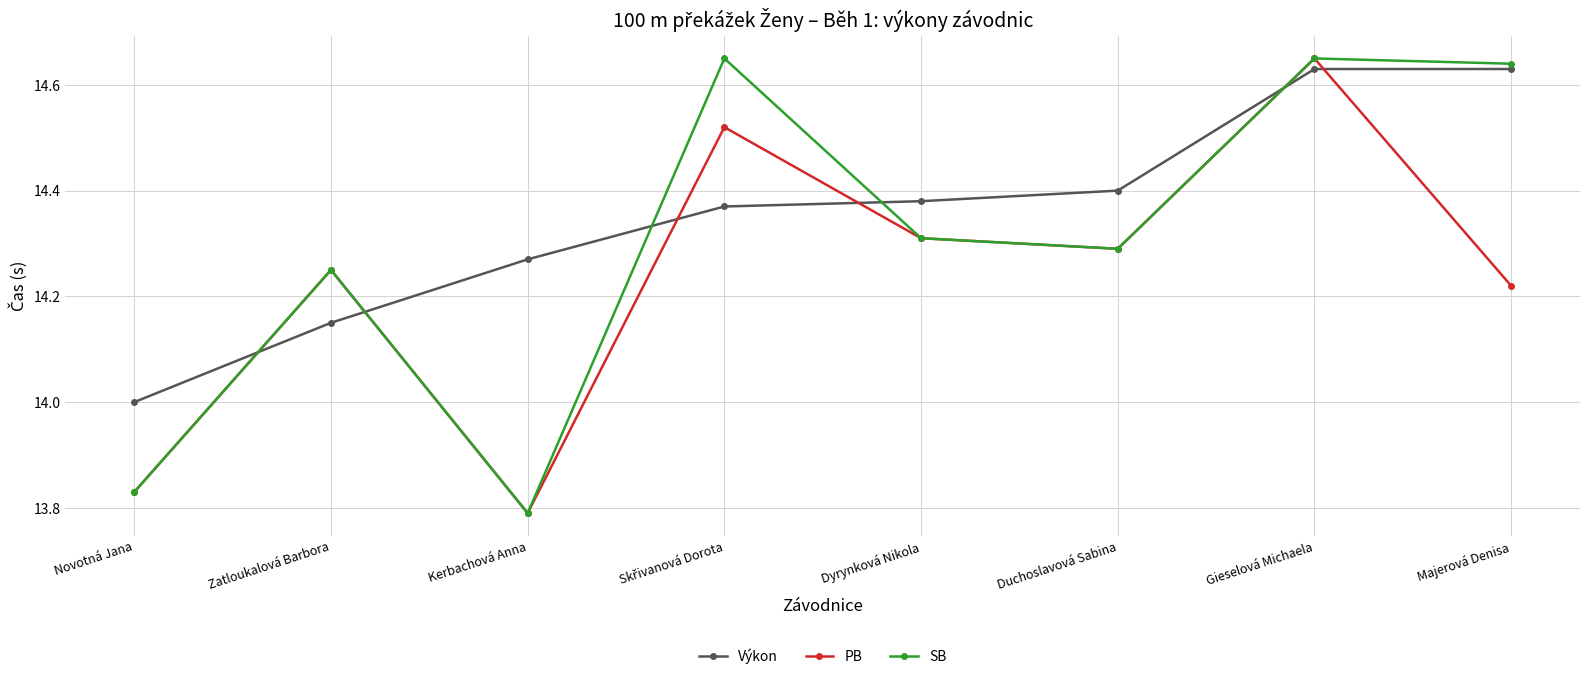

What is the difference between the second highest and second lowest values in the SB series?

0.8